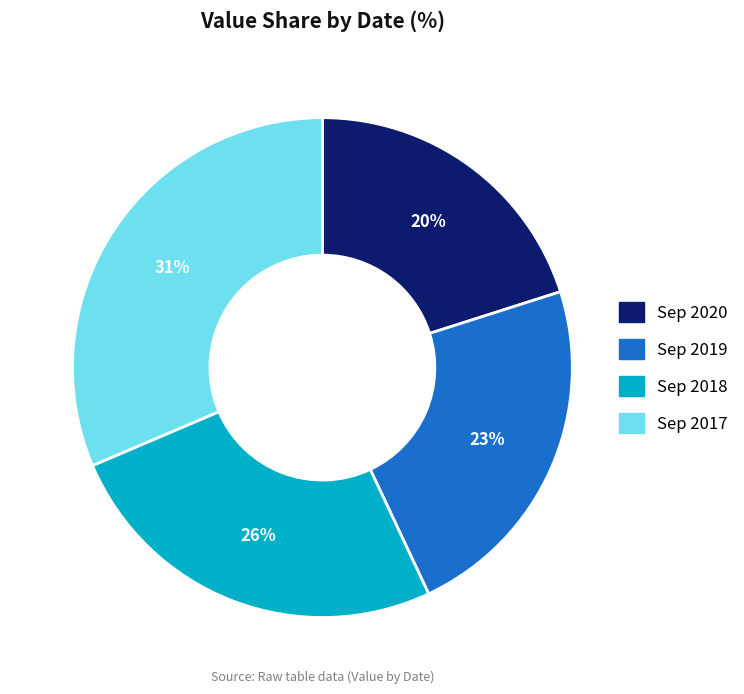

Is there a majority slice in this chart?

No